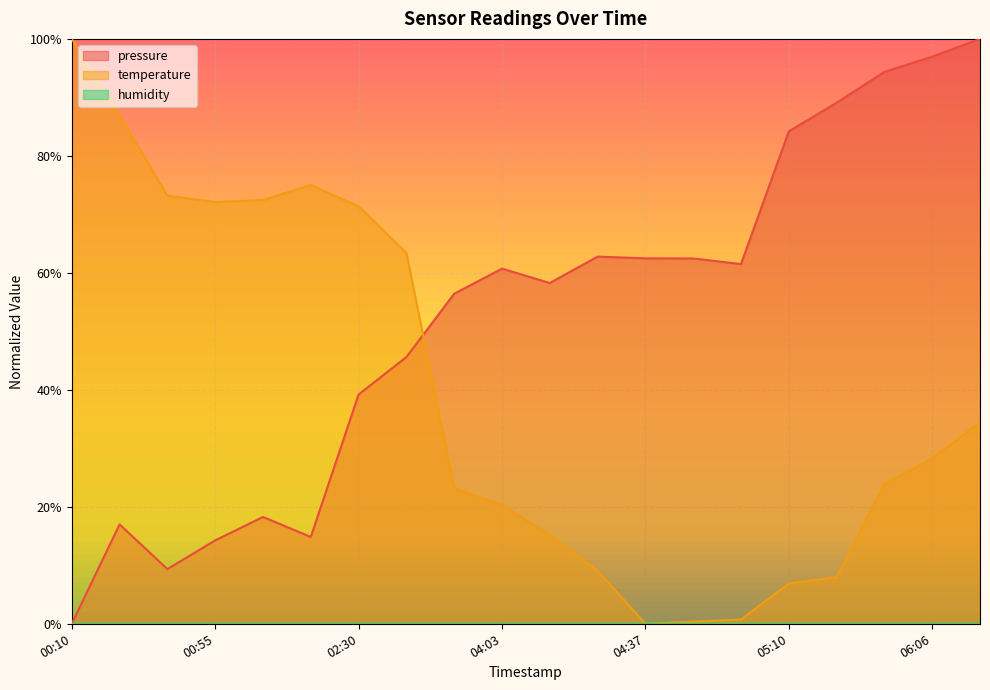

The pressure series shows -0.4 at 00:10. True or false?

False